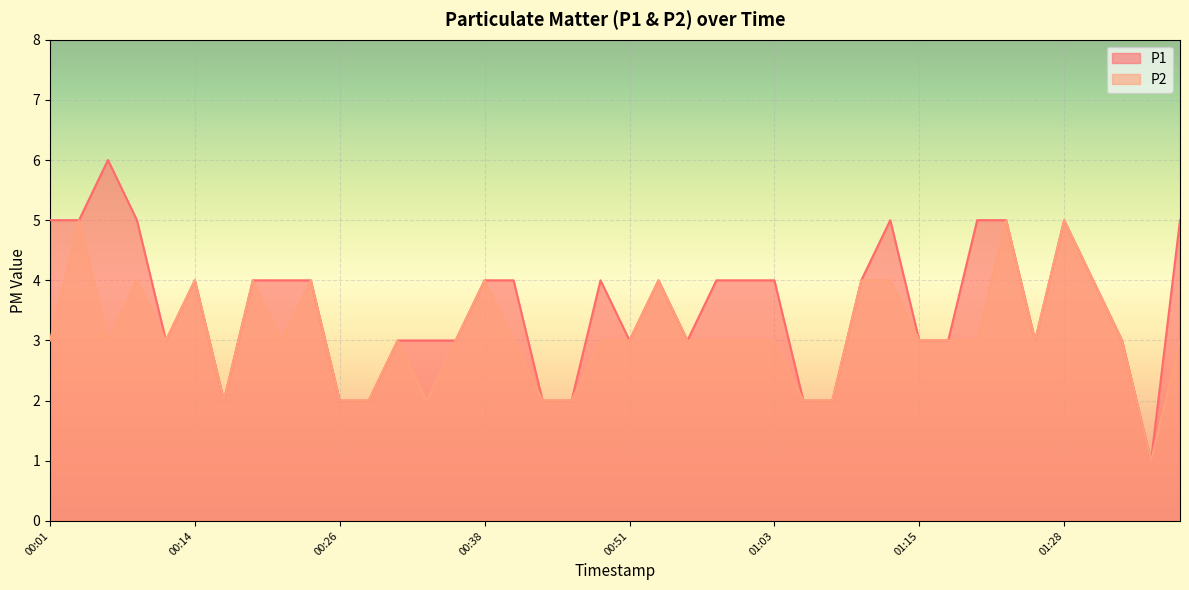

Where is the first local minimum for P1?

00:11